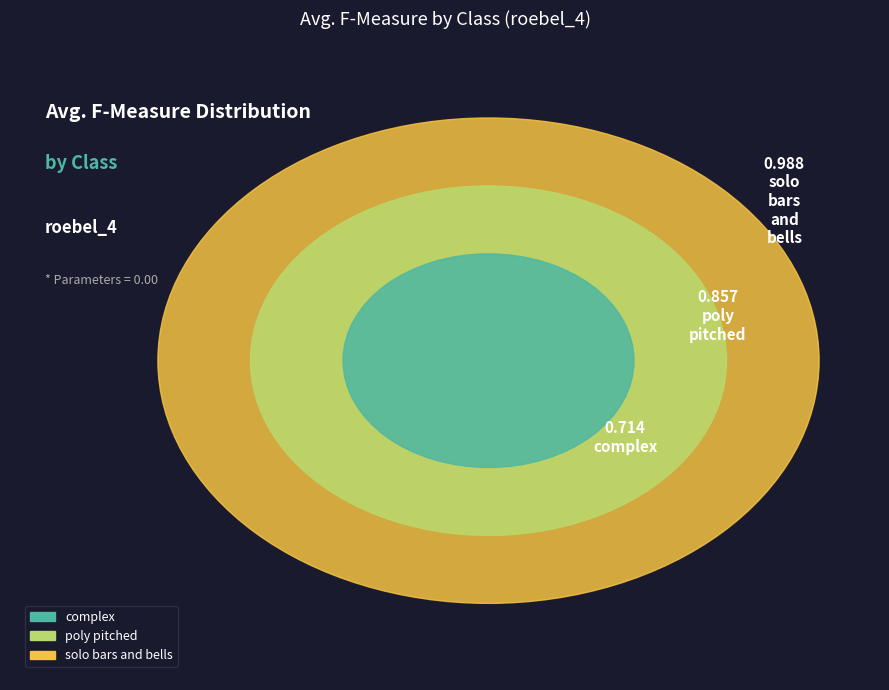

To the nearest percent, what portion does poly_pitched represent?

33%